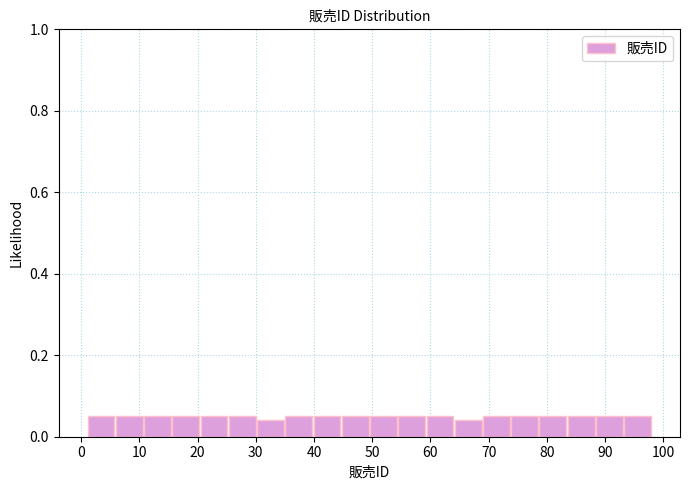

What is the height of the bar covering 93 to 98 on the x-axis? Neither the bar edges nor the heights are printed on the chart, so give them approximately, as read against the axes.

0.06